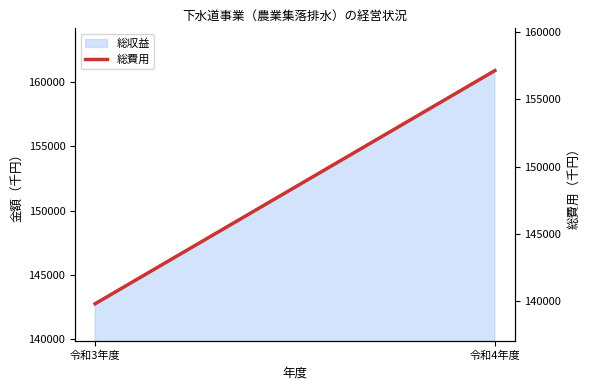

Is it true that the value at 令和4年度 is 157143?

True